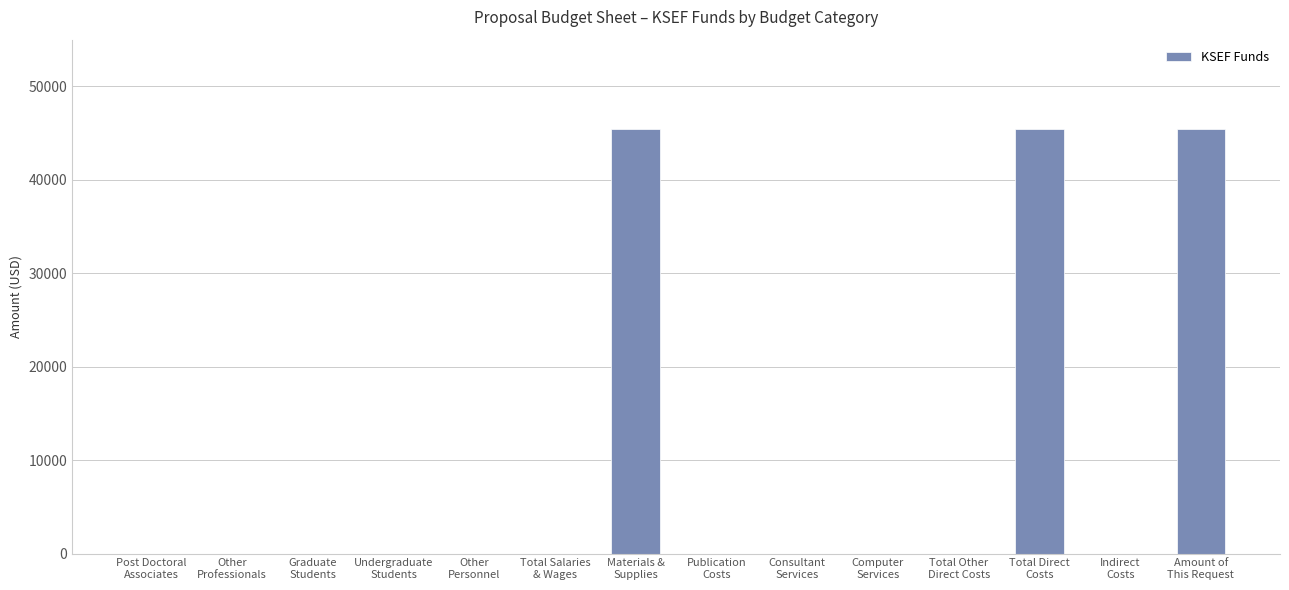

Between Other
Professionals and Amount of
This Request, which is larger?

Amount of
This Request